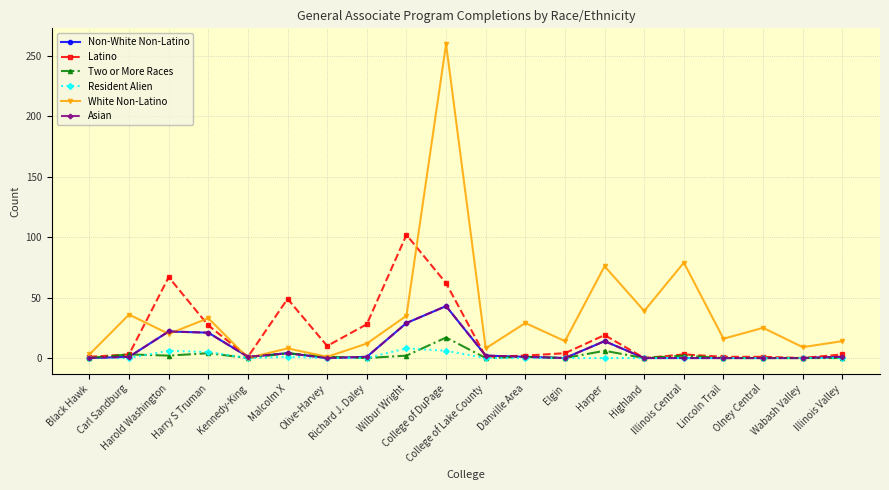

Is this an area chart (filled region under the line)?

No